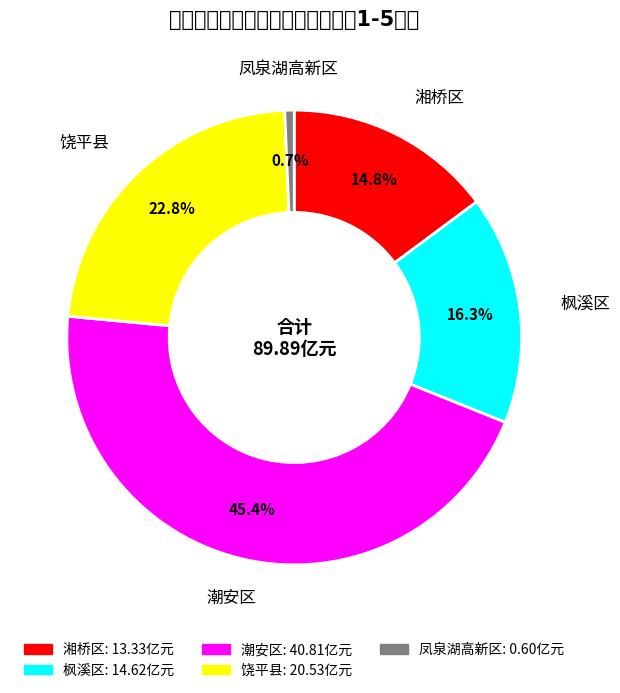

True or false: 饶平县 accounts for 23% of the total.

True